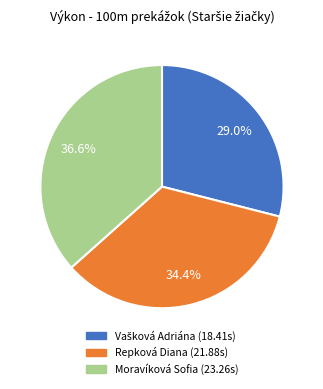

Is there any slice that represents more than half of the pie?

No